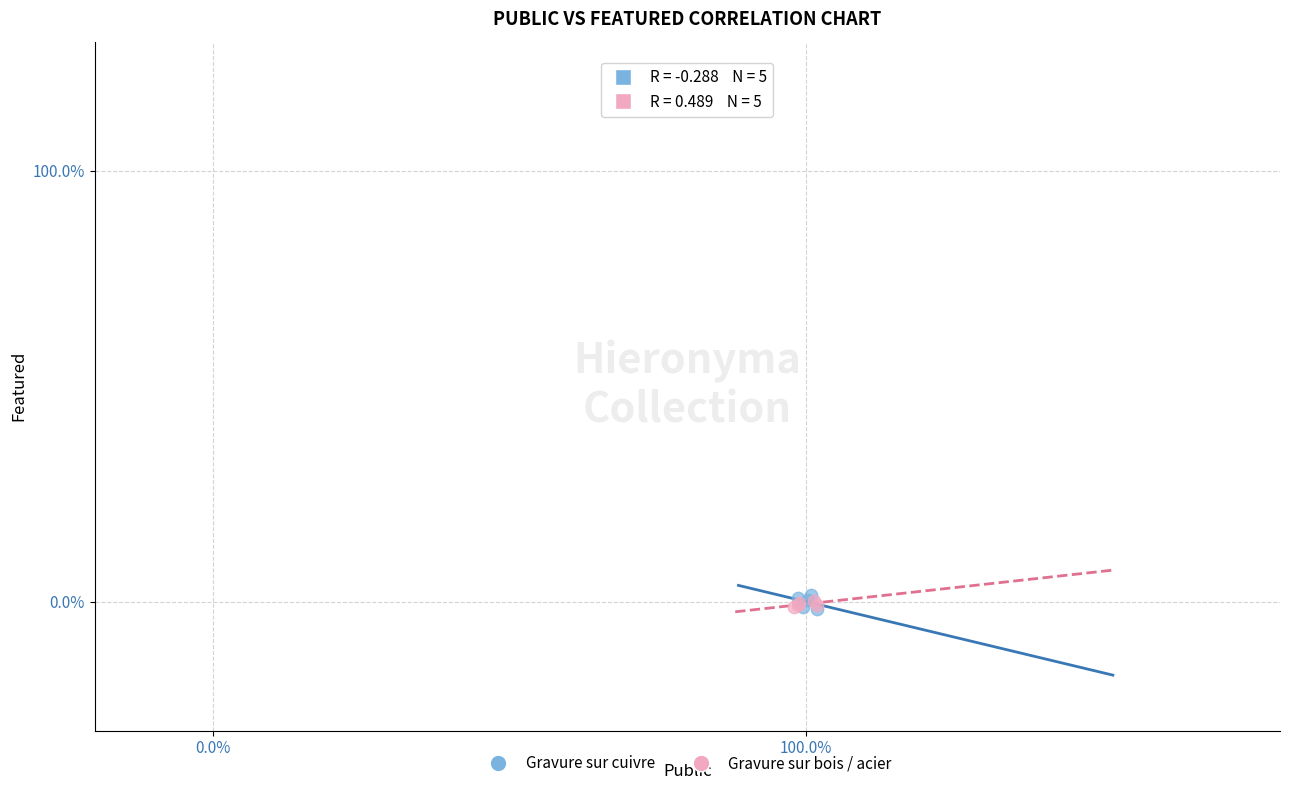

Which series reaches the maximum Y coordinate?

Gravure sur cuivre